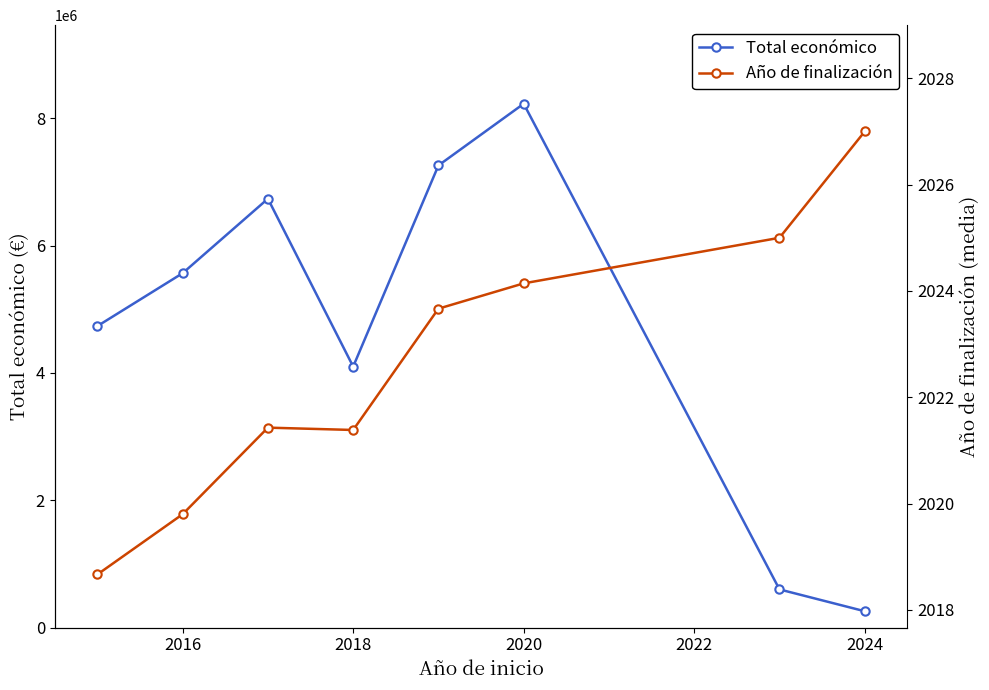

What is the maximum value for Total económico?

8226481.1